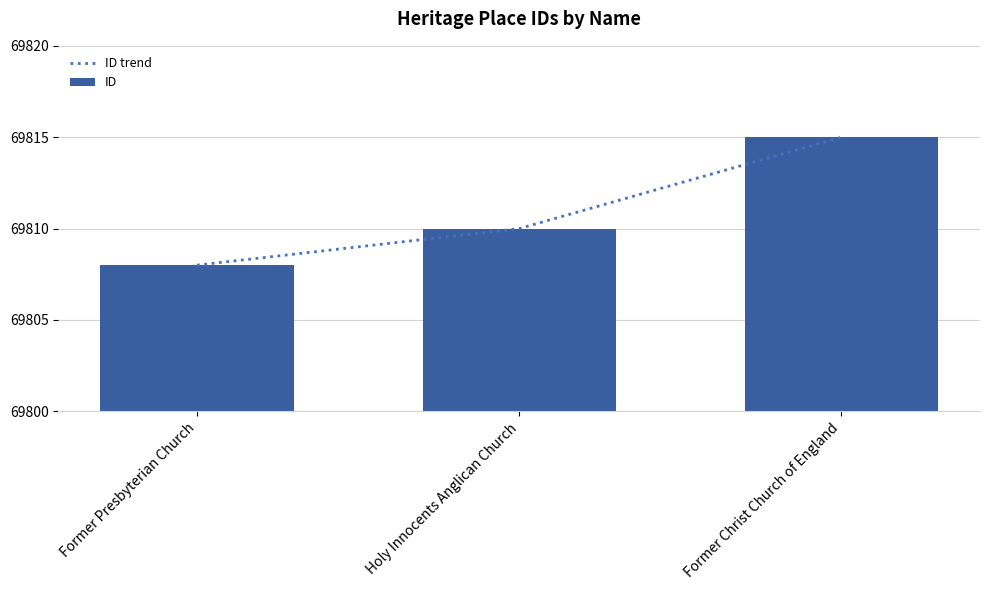

What is the total value across all series at Former Christ Church of England?

139630